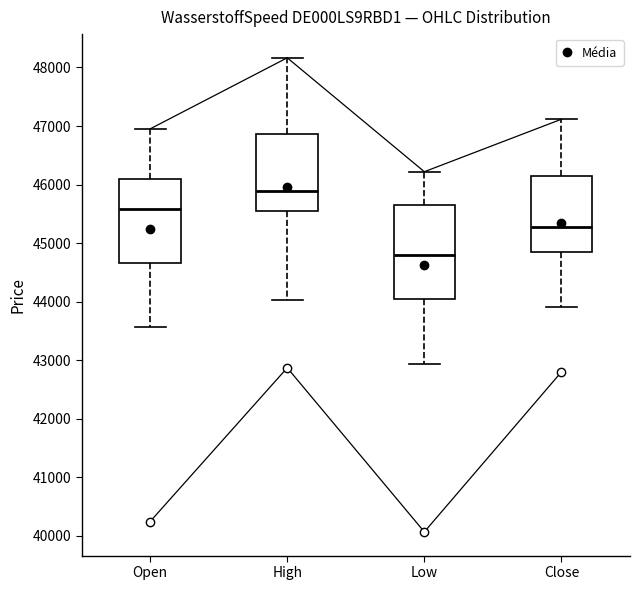

Which box is the tallest, from its lower edge to its upper edge?

Low